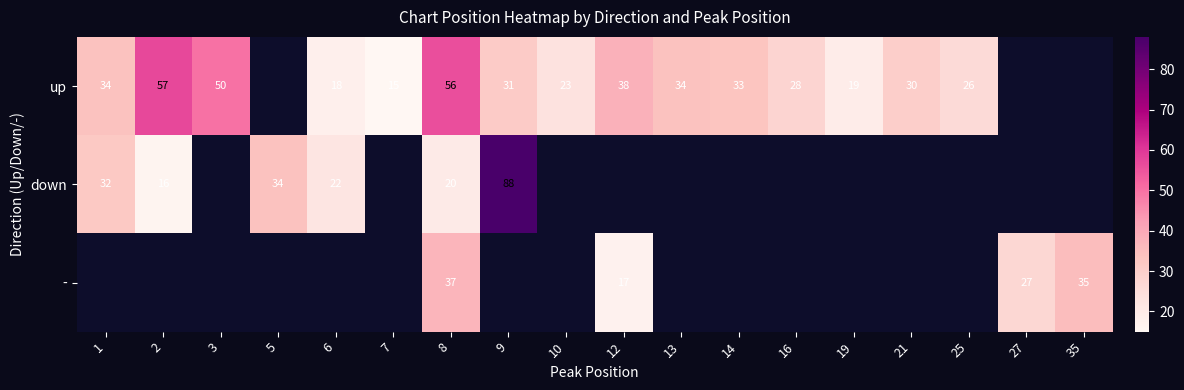

True or false: up has a value of 21 at 7.

False